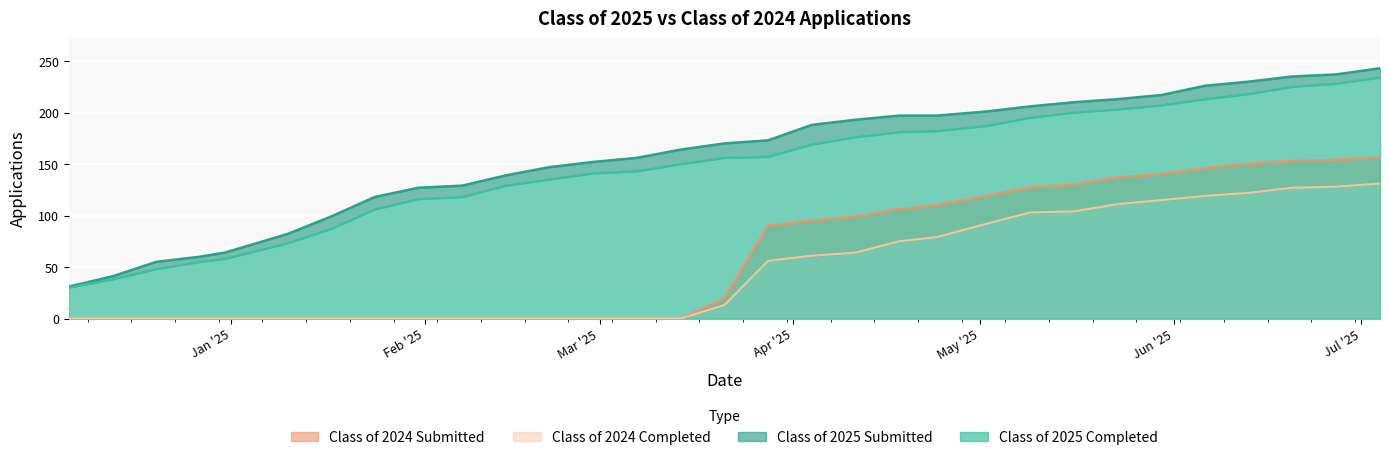

Reading left to right, what are all the values shown in this chart?

Class of 2025 Submitted: 31	41	55	60	64	82	99	118	127	129	139	147	152	156	164	170	173	188	193	197	197	201	206	210	213	217	226	230	235	237	243
Class of 2025 Completed: 30	38	48	55	58	73	87	106	116	118	129	135	141	143	150	156	157	169	176	181	182	187	195	200	203	207	213	218	225	228	234
Class of 2024 Submitted: 0	0	0	0	0	0	0	0	0	0	0	0	0	0	0	19	90	95	99	106	110	119	127	130	137	140	146	150	153	154	156
Class of 2024 Completed: 0	0	0	0	0	0	0	0	0	0	0	0	0	0	0	13	56	61	64	75	79	92	103	104	111	115	119	122	127	128	131